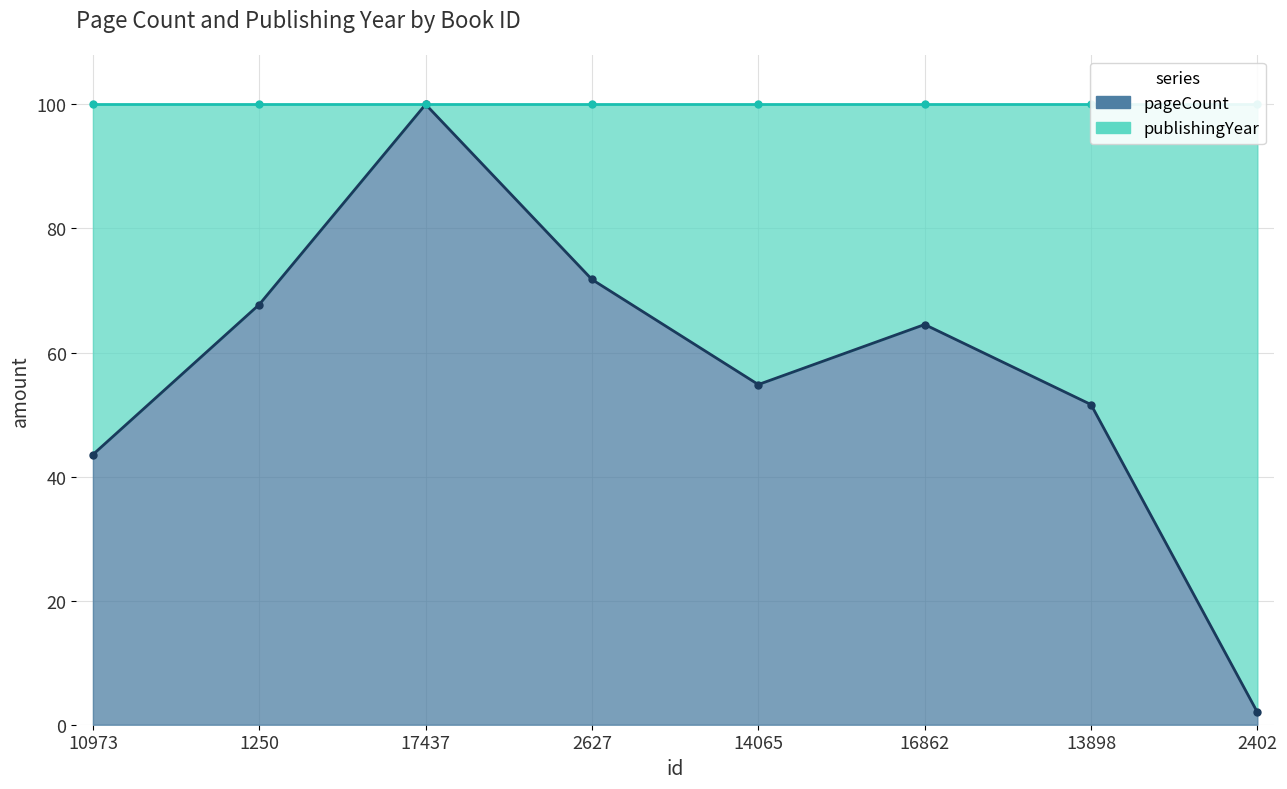

What is the difference between the maximum and second lowest values?

56.5